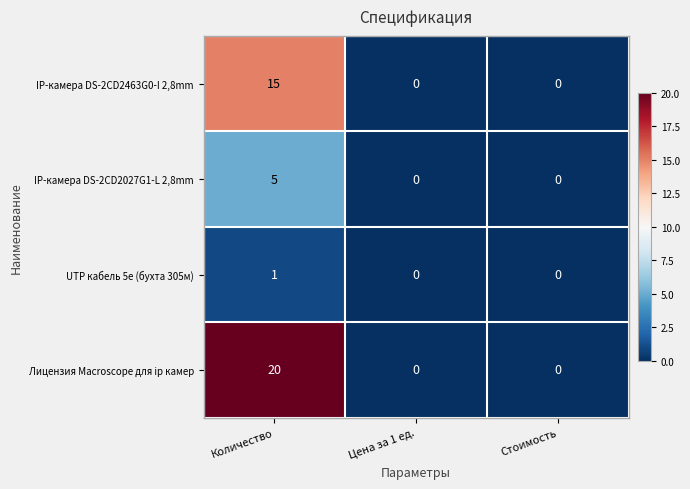

Rank the series by their maximum value, from highest to lowest.

Лицензия Macroscope для ip камер, IP-камера DS-2CD2463G0-I 2,8mm, IP-камера DS-2CD2027G1-L 2,8mm, UTP кабель 5e (бухта 305м)